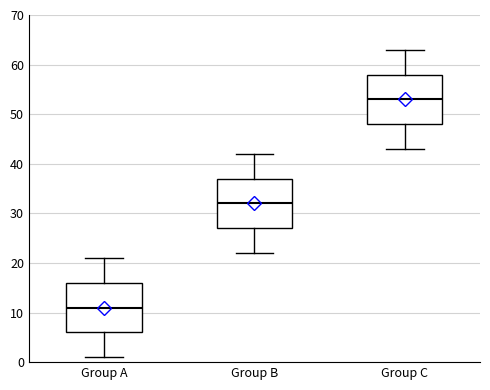

Which box's median line is the highest?

Group C